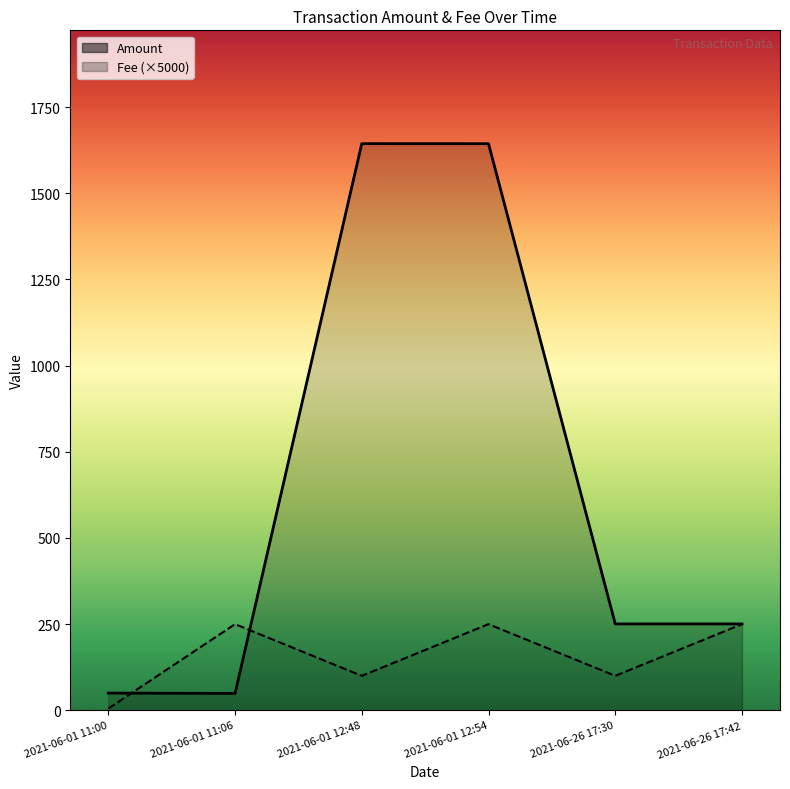

True or false: Amount and Fee cross at least once.

True